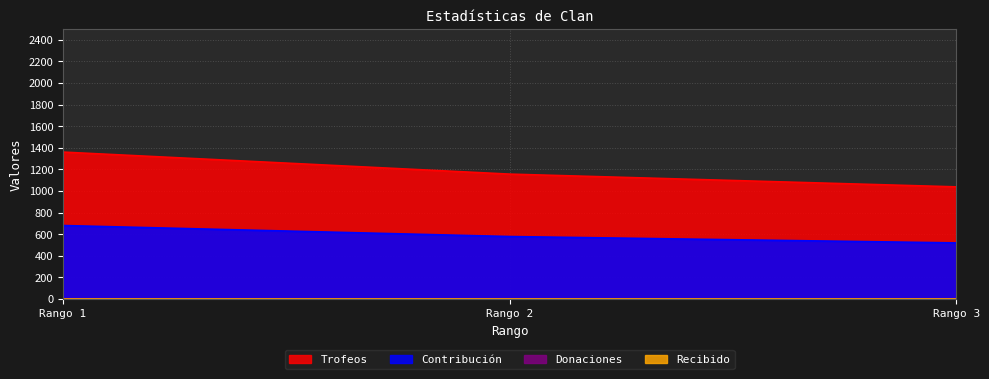

What is the maximum value shown in the chart?

1360